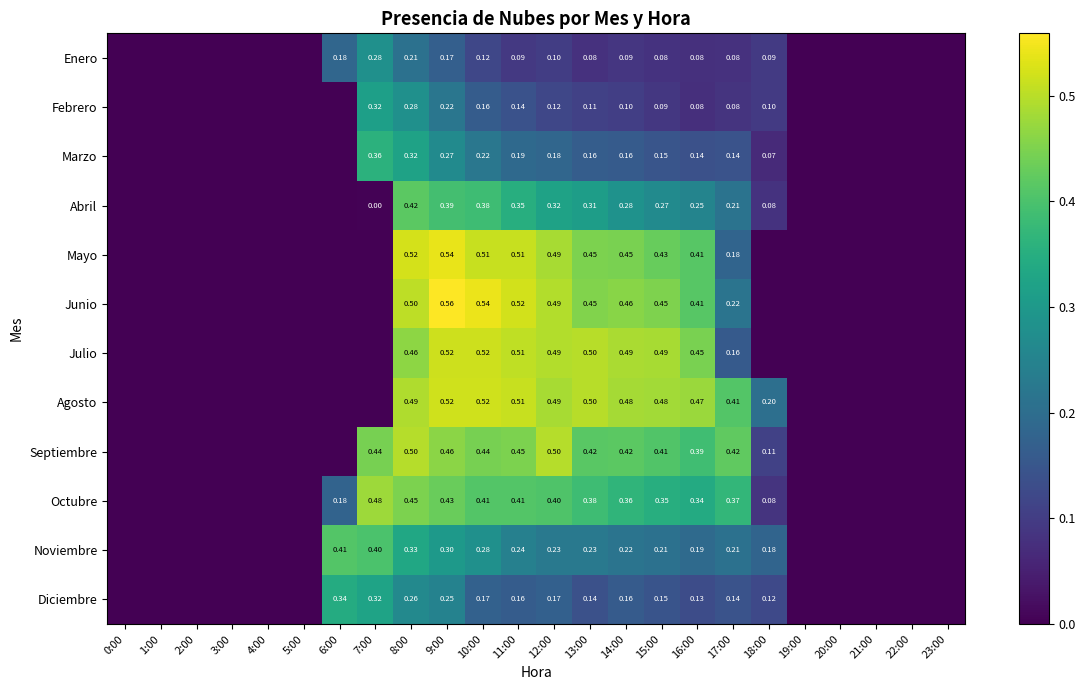

Between 8:00 and 10:00, which series saw the biggest shift?

Febrero